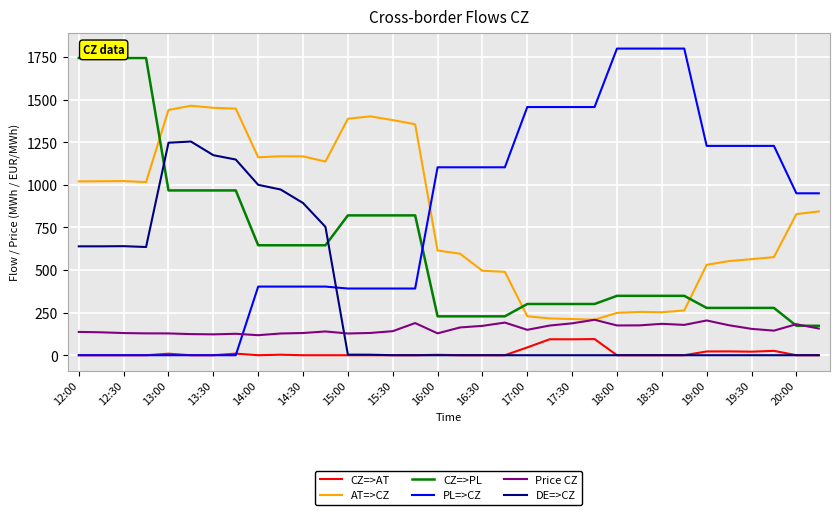

Which series ends up on top after the final intersection of PL=>CZ and AT=>CZ?

PL=>CZ